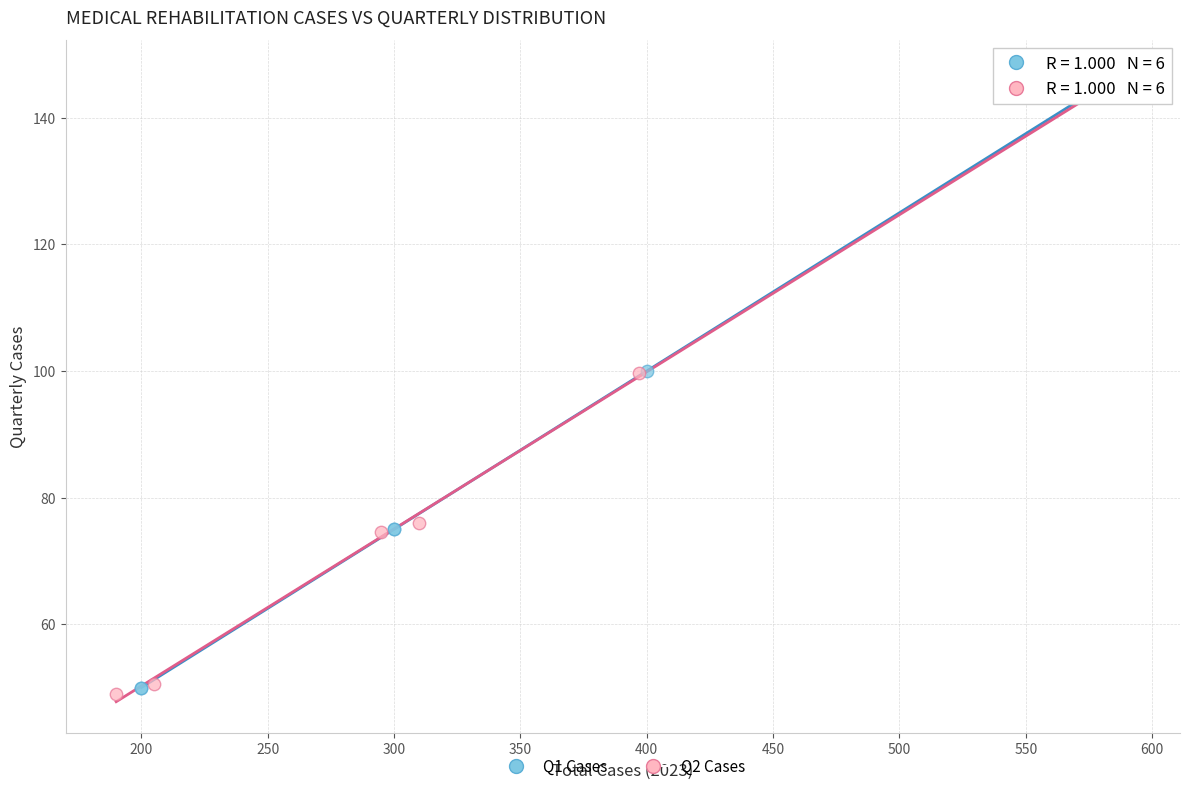

What are all the series names shown in the legend?

Q1 Cases, Q2 Cases